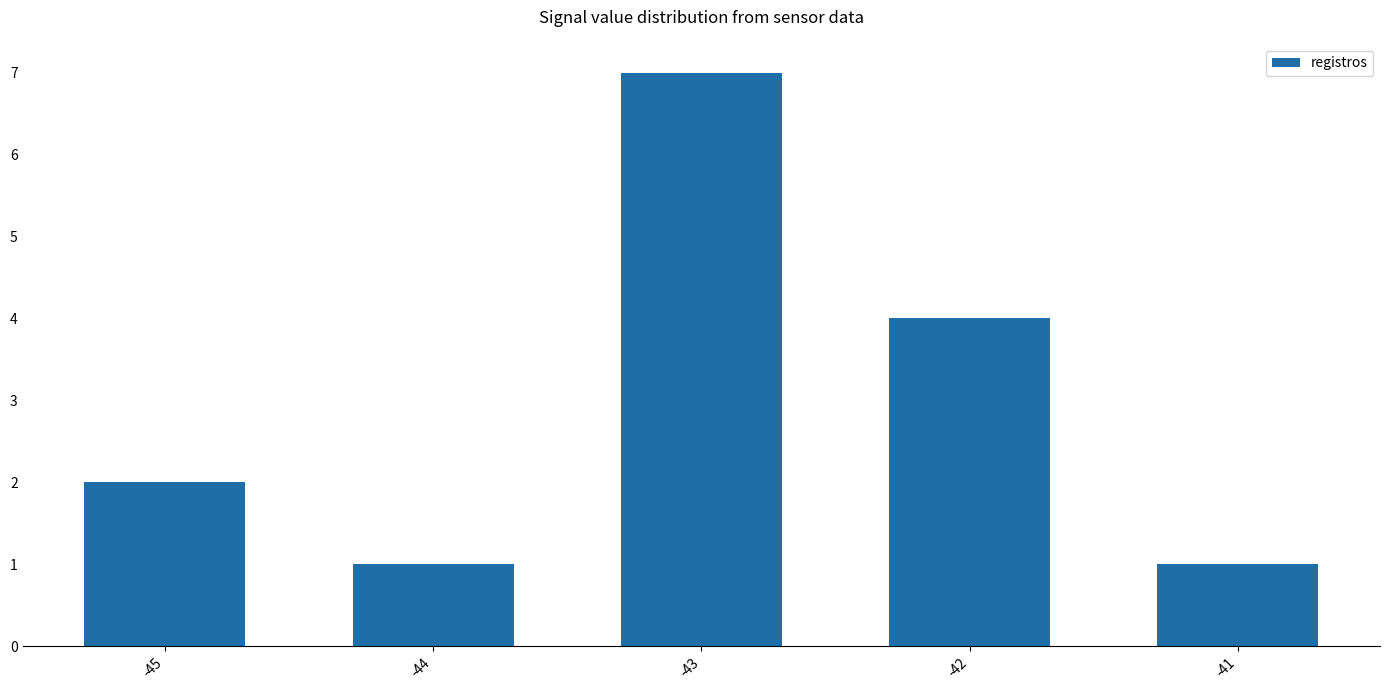

What is the ratio of the value at -42 to the value at -41?

4.0